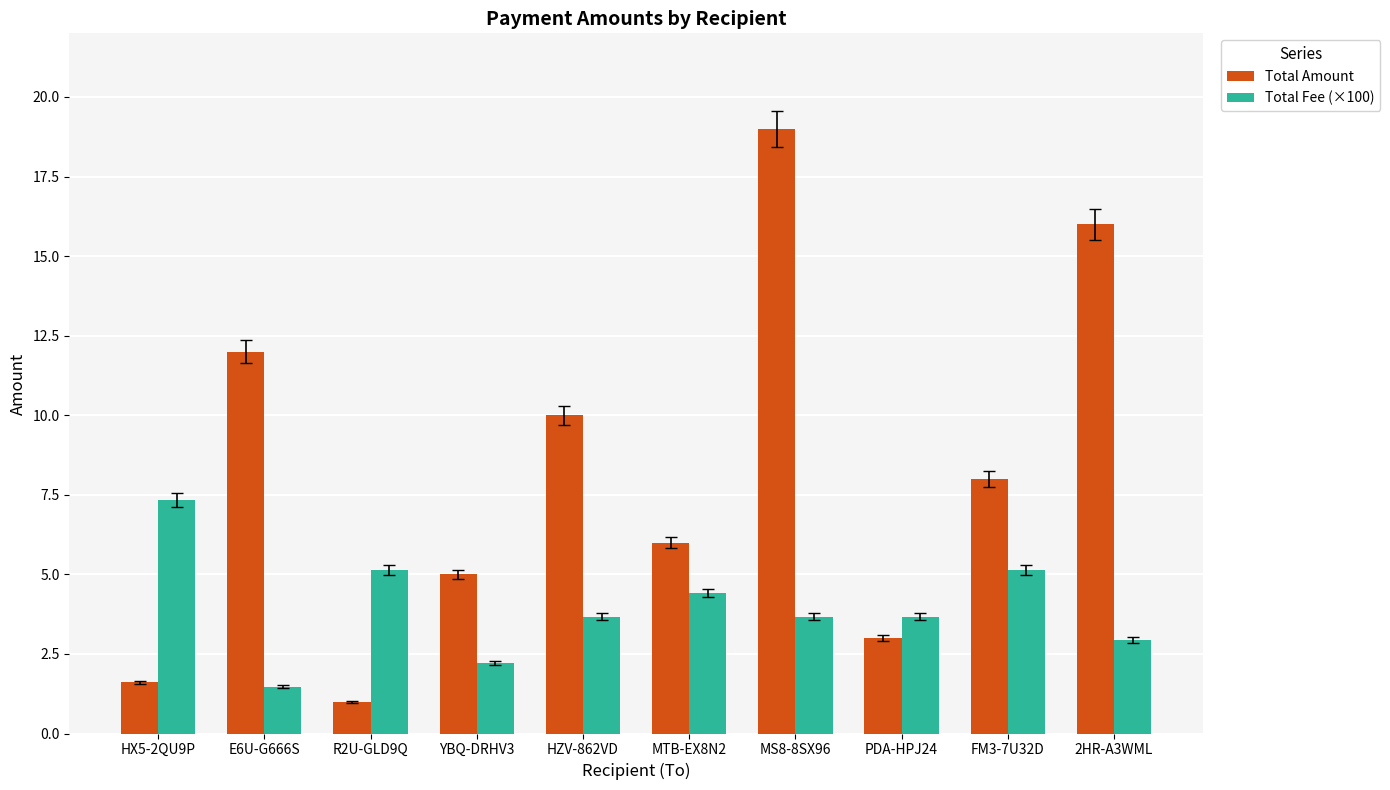

Rank the series by their average value, from highest to lowest.

Total Amount, Total Fee (×100)